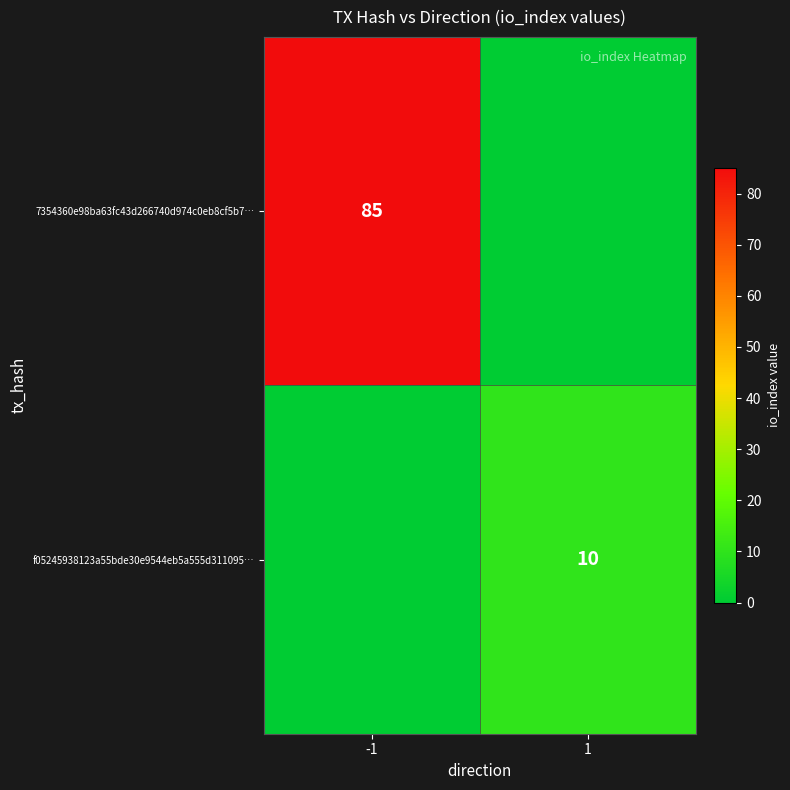

The value of 7354360e98ba63fc43d266740d974c0eb8cf5b7… at -1 is 85. True or false?

True